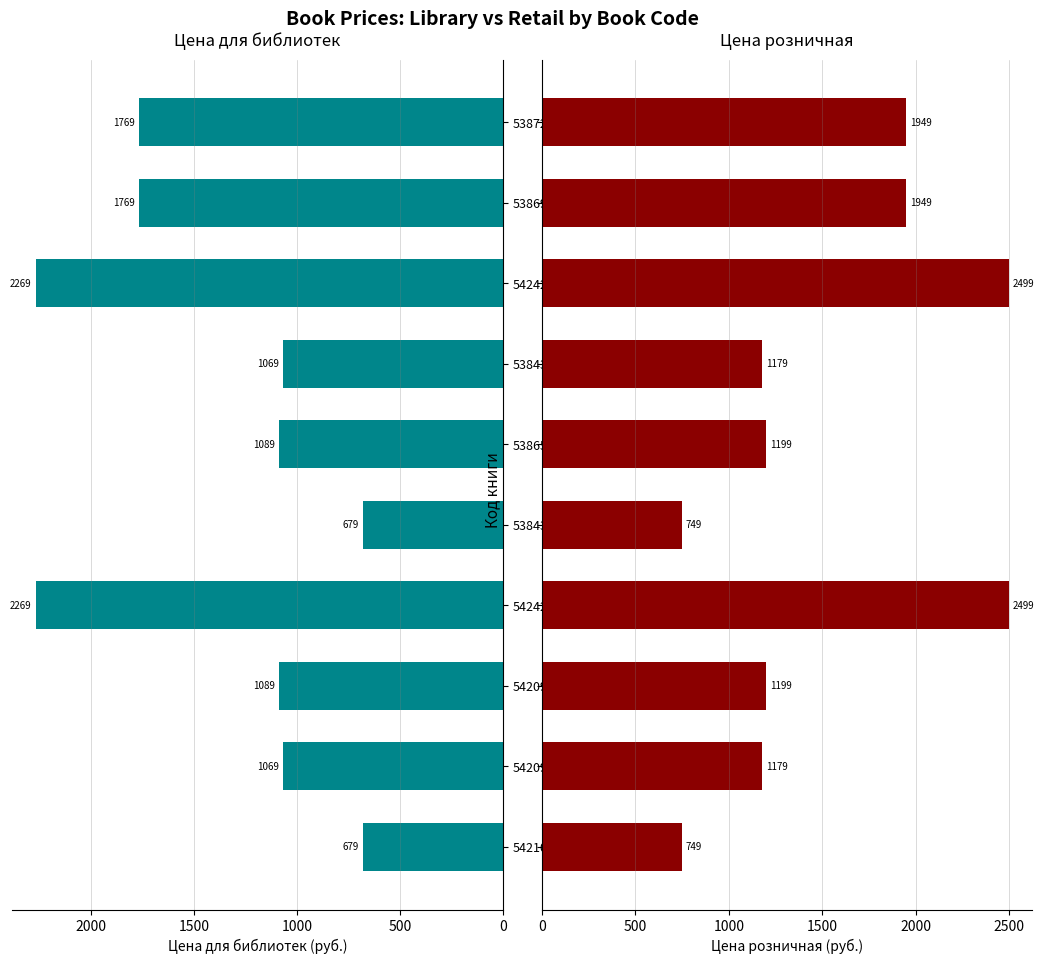

Is it true that Цена розничная equals 464 at 542096?

False